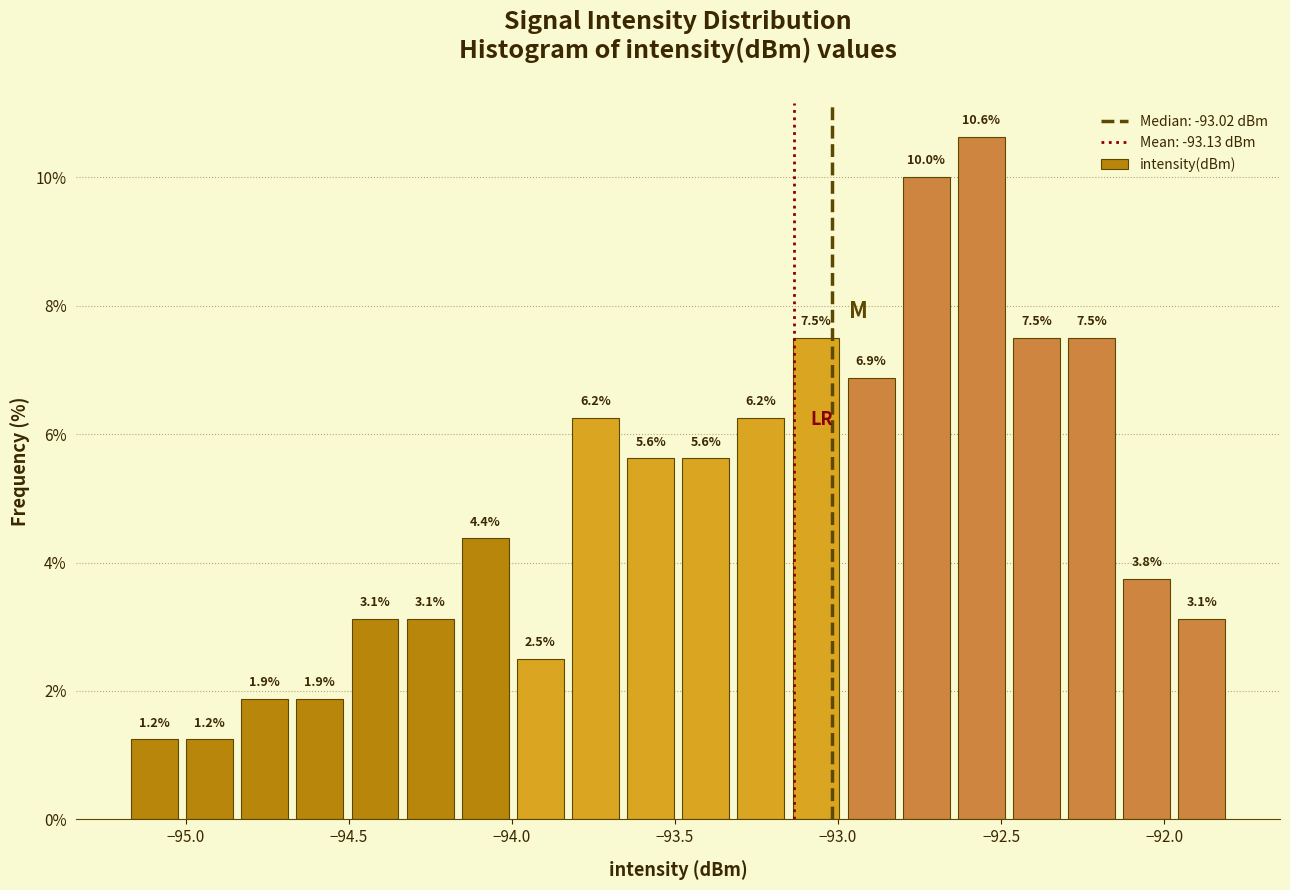

Read against the x-axis, roughly where is the centre of the tallest bar?

-92.55